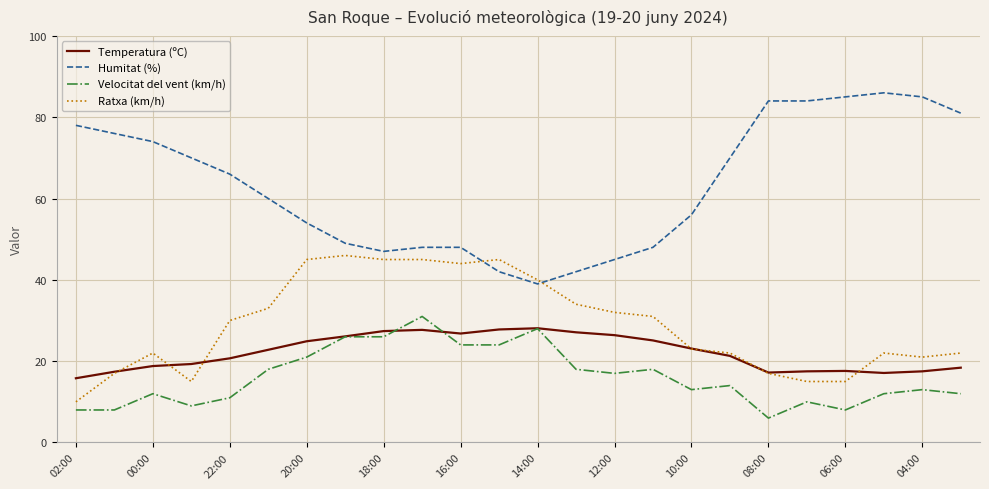

What is the smallest value displayed?

6.0